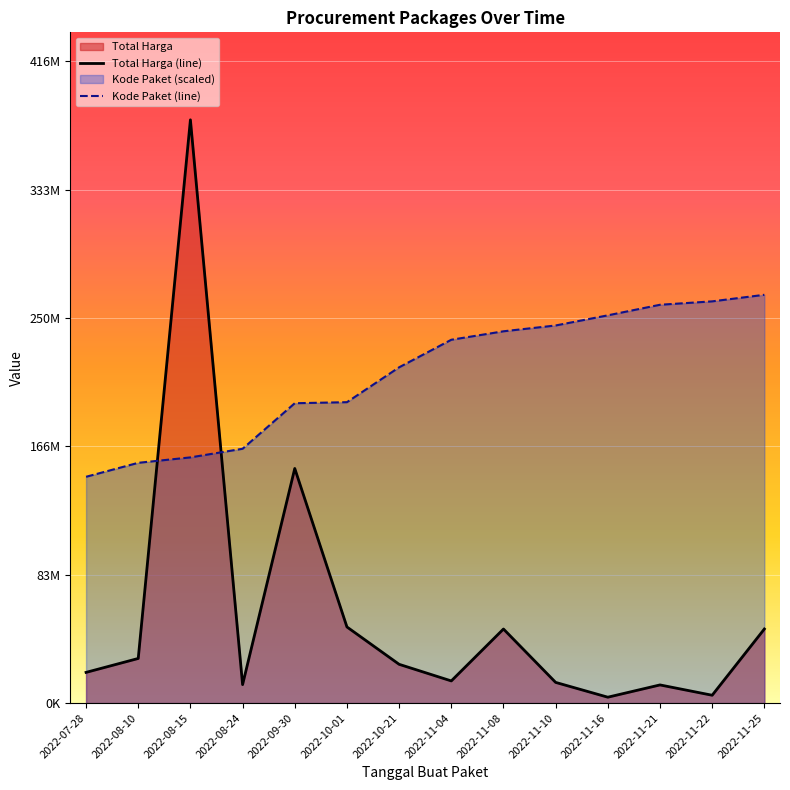

Where is Kode Paket nearest to the value 206212867?

2022-10-01